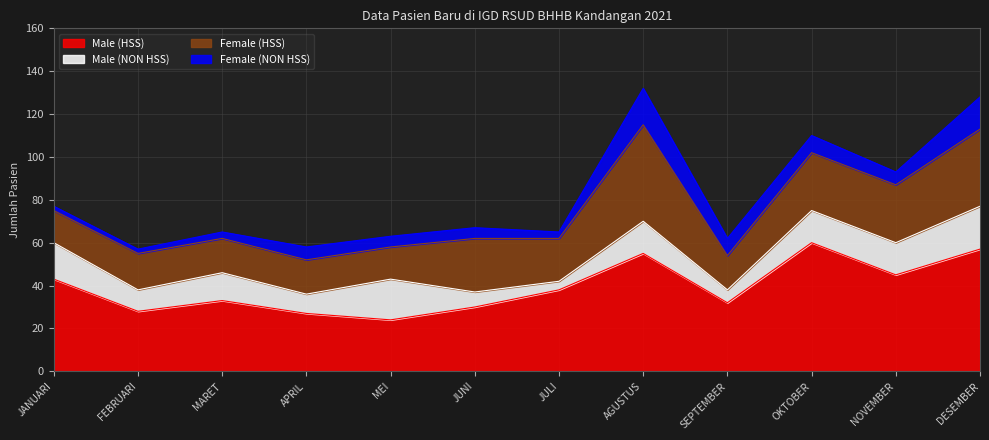

True or false: Female (HSS) has a value of 28 at APRIL.

False